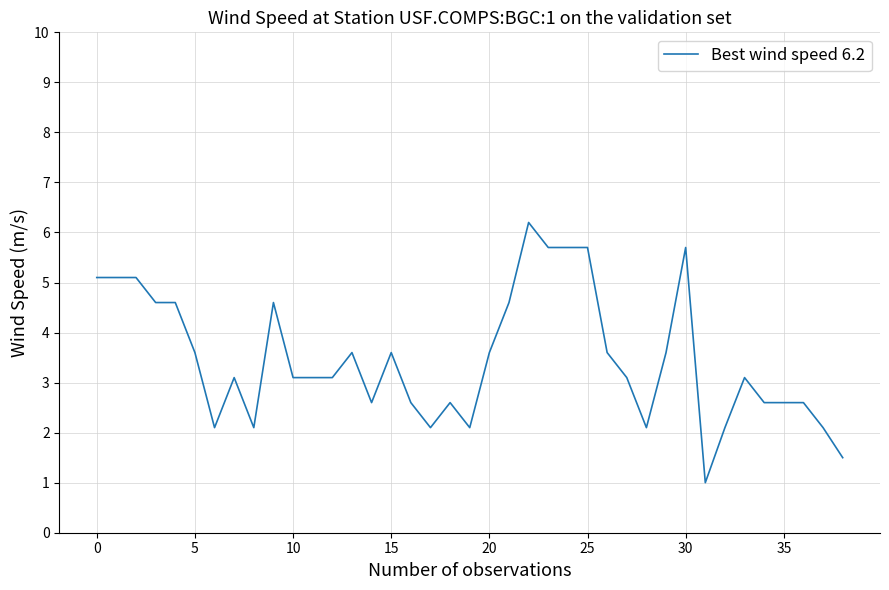

Reading right to left, list all the values displayed in this chart.

1.5	2.1	2.6	2.6	2.6	3.1	2.1	1.0	5.7	3.6	2.1	3.1	3.6	5.7	5.7	5.7	6.2	4.6	3.6	2.1	2.6	2.1	2.6	3.6	2.6	3.6	3.1	3.1	3.1	4.6	2.1	3.1	2.1	3.6	4.6	4.6	5.1	5.1	5.1